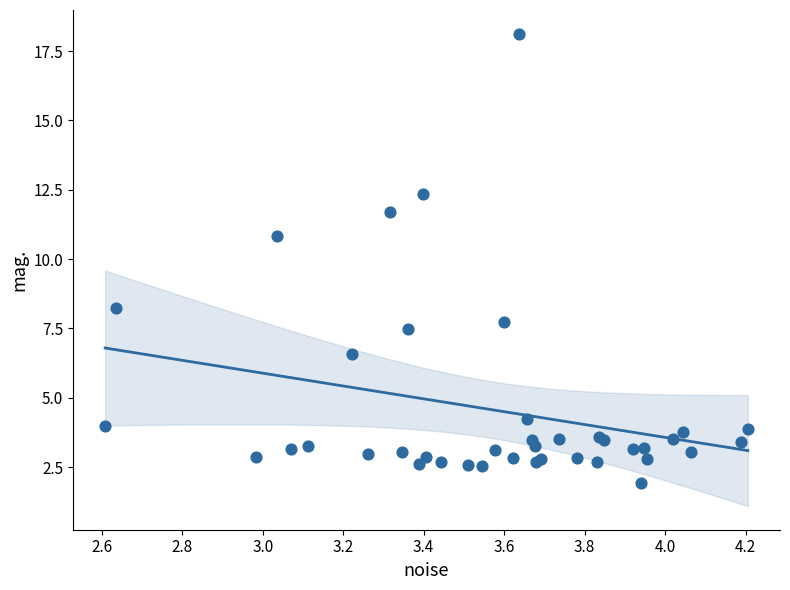

What Y value in the scatter plot is closest to 10?

10.8